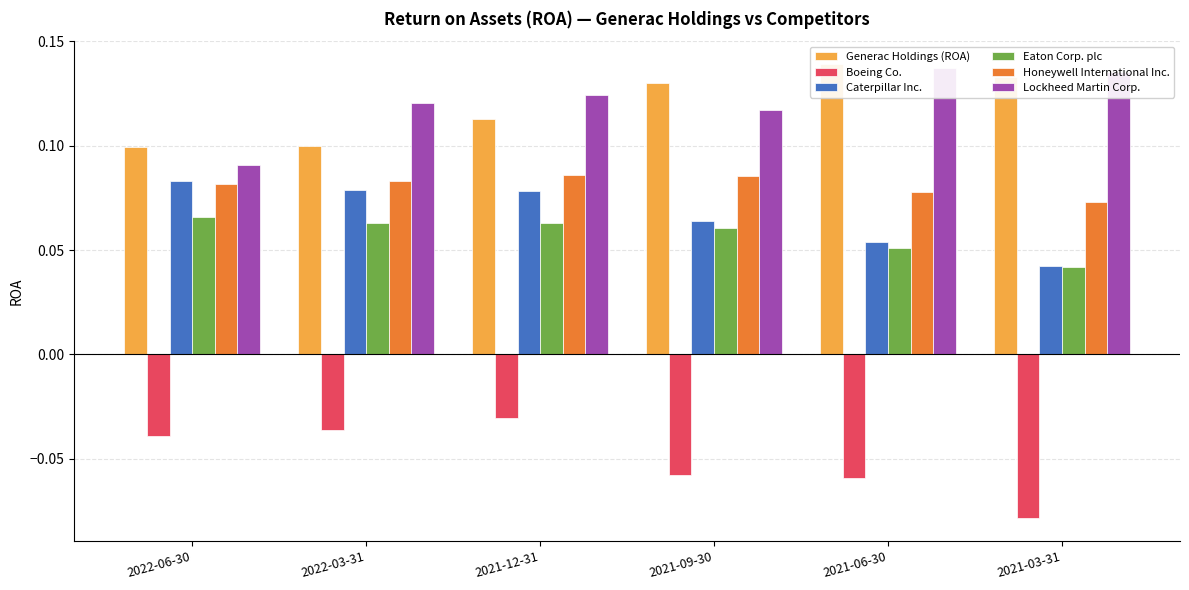

Which has a higher value, 2022-06-30 or 2021-06-30?

2021-06-30